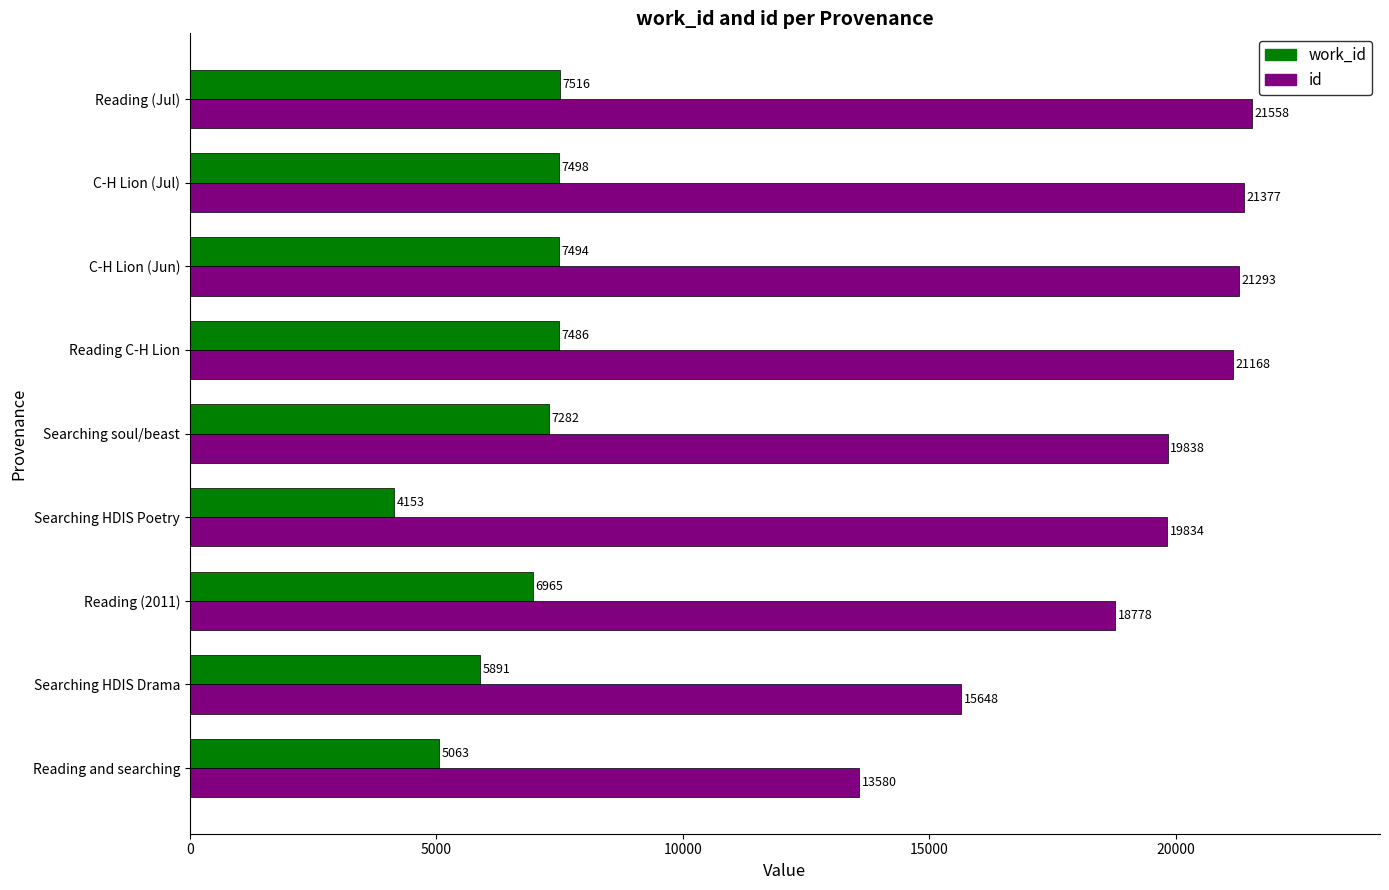

What is the difference between the maximum and minimum values in the id series?

7978